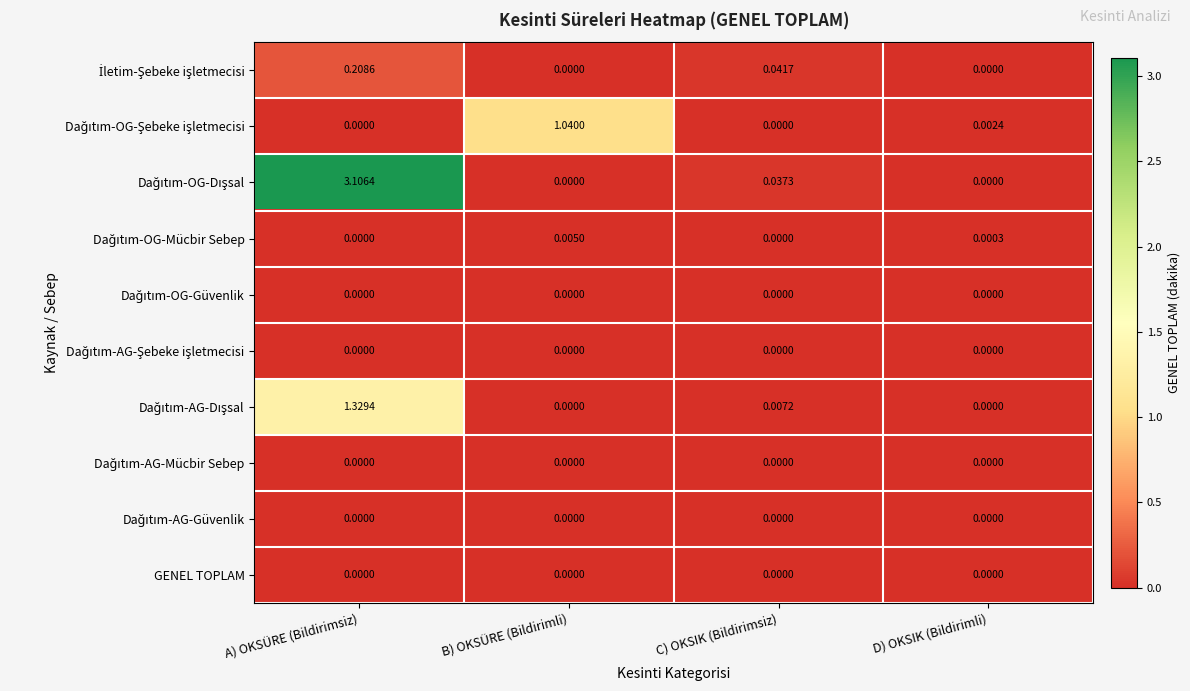

What is the greatest value displayed?

3.1